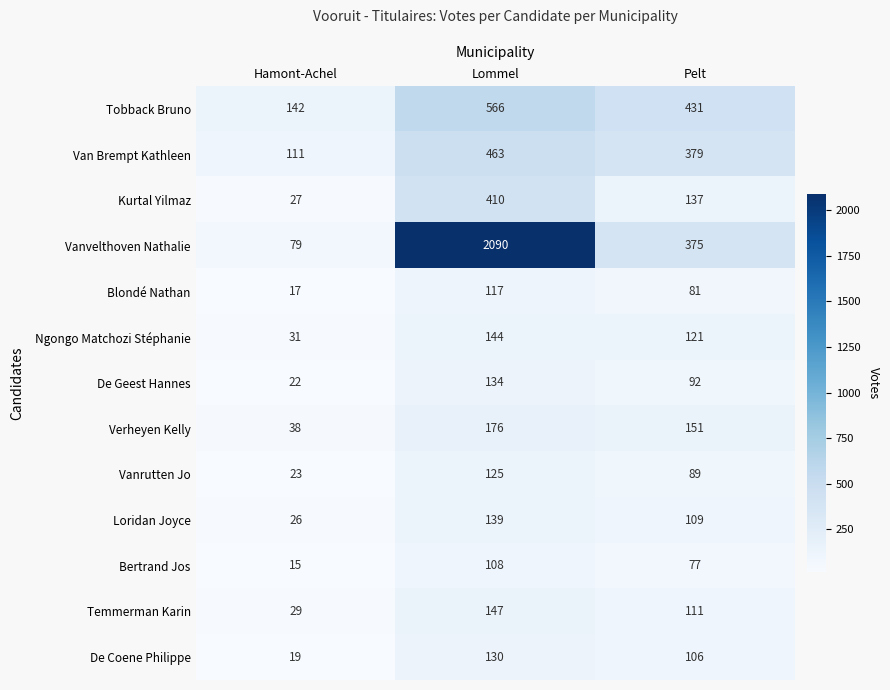

At which label is Blondé Nathan closest to 67?

Pelt